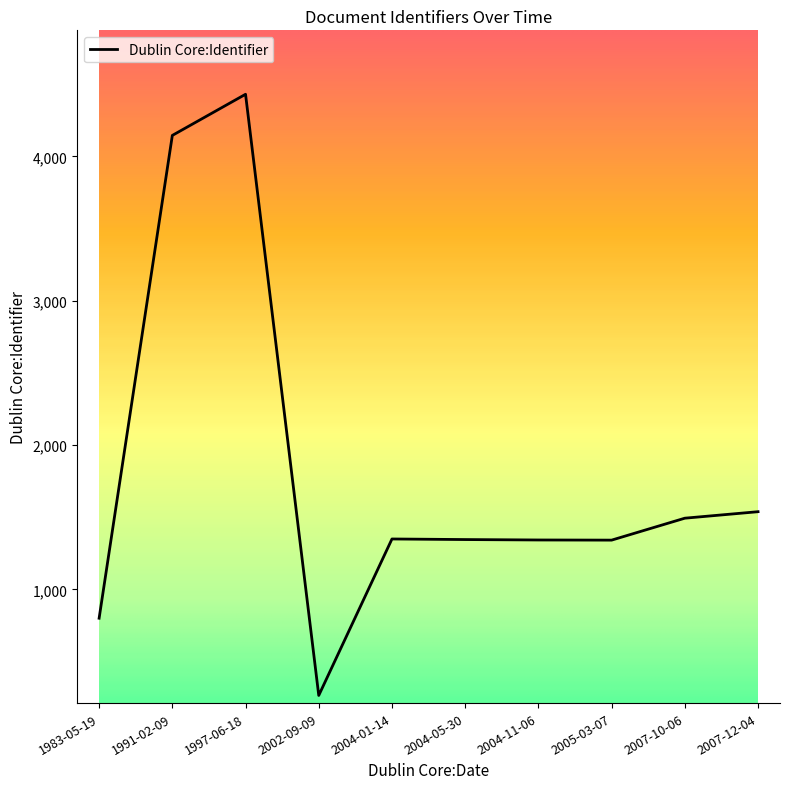

What is the average value?

1805